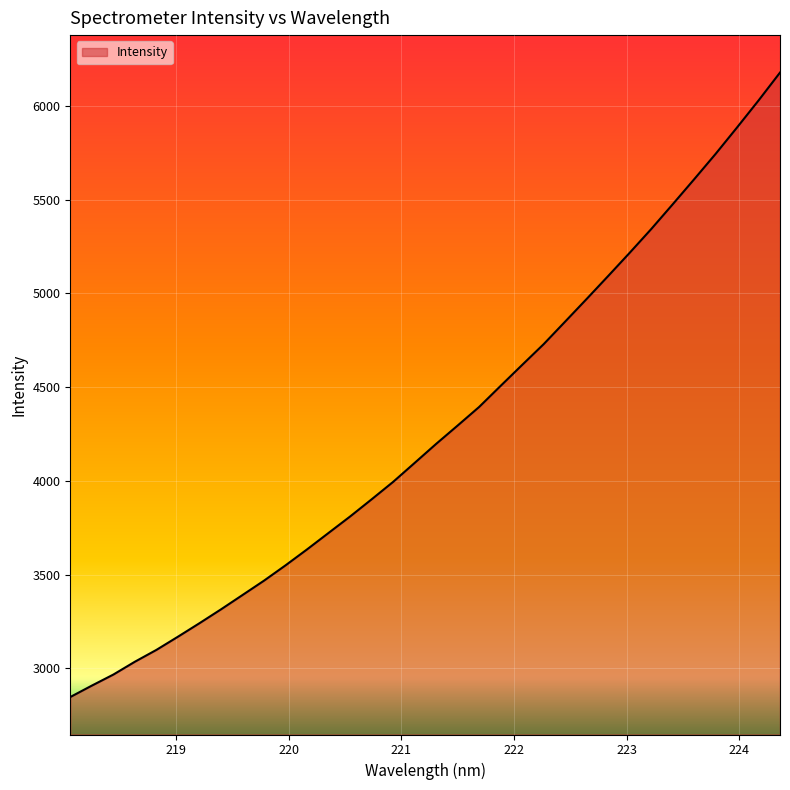

What is the maximum value shown in the chart?

6178.8